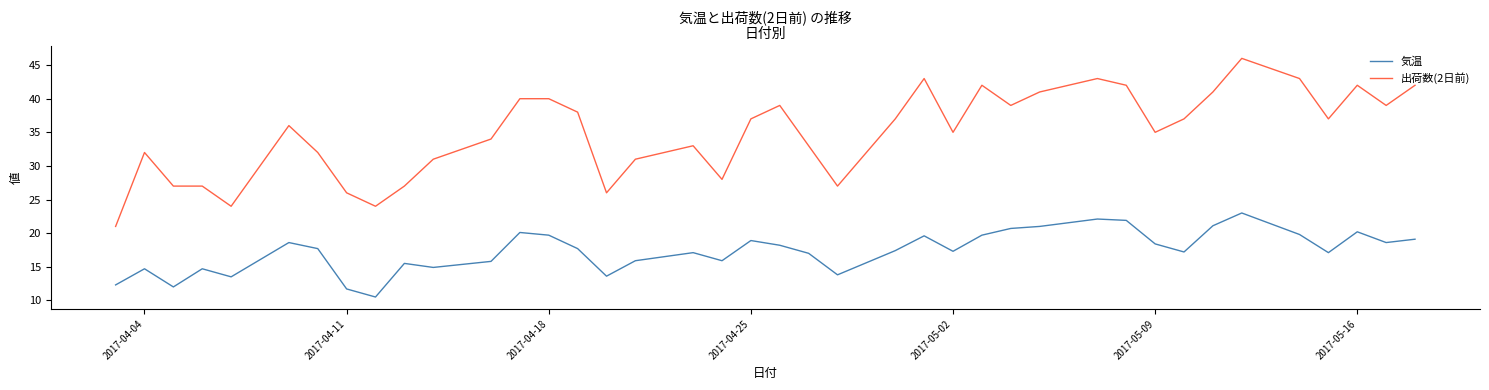

How many distinct data groups are displayed?

2